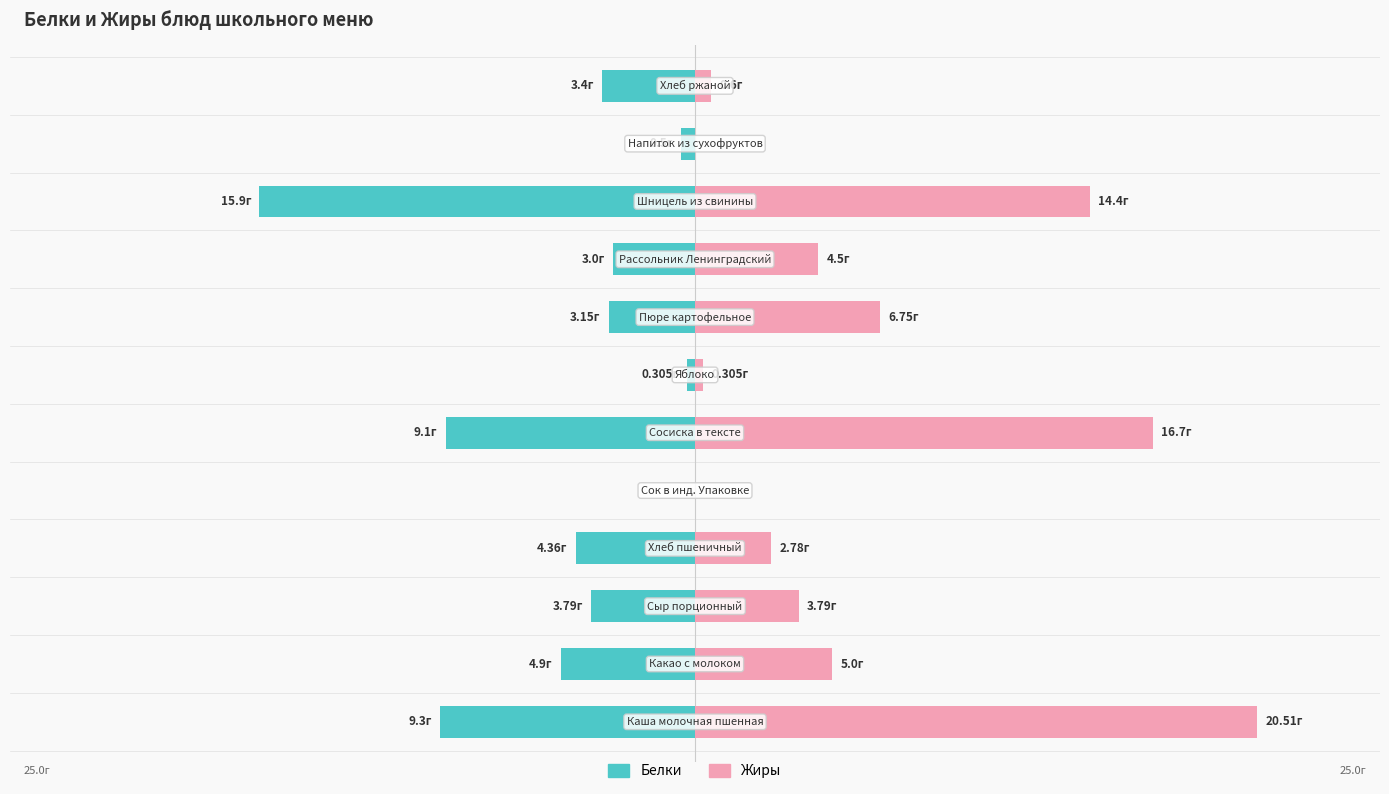

What are all the series names shown in the legend?

Белки, Жиры